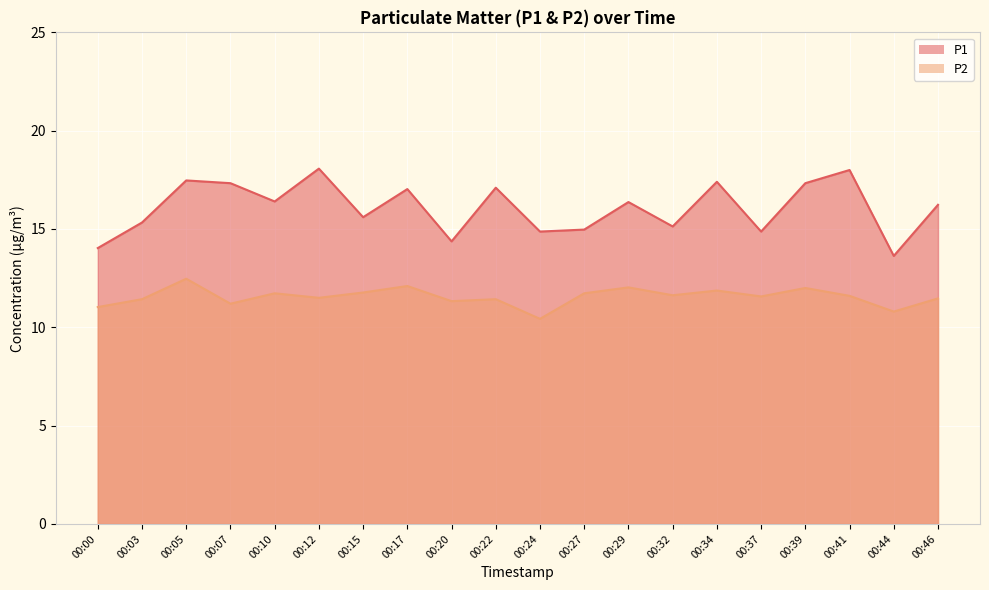

At how many categories does at least one series exceed 16?

11